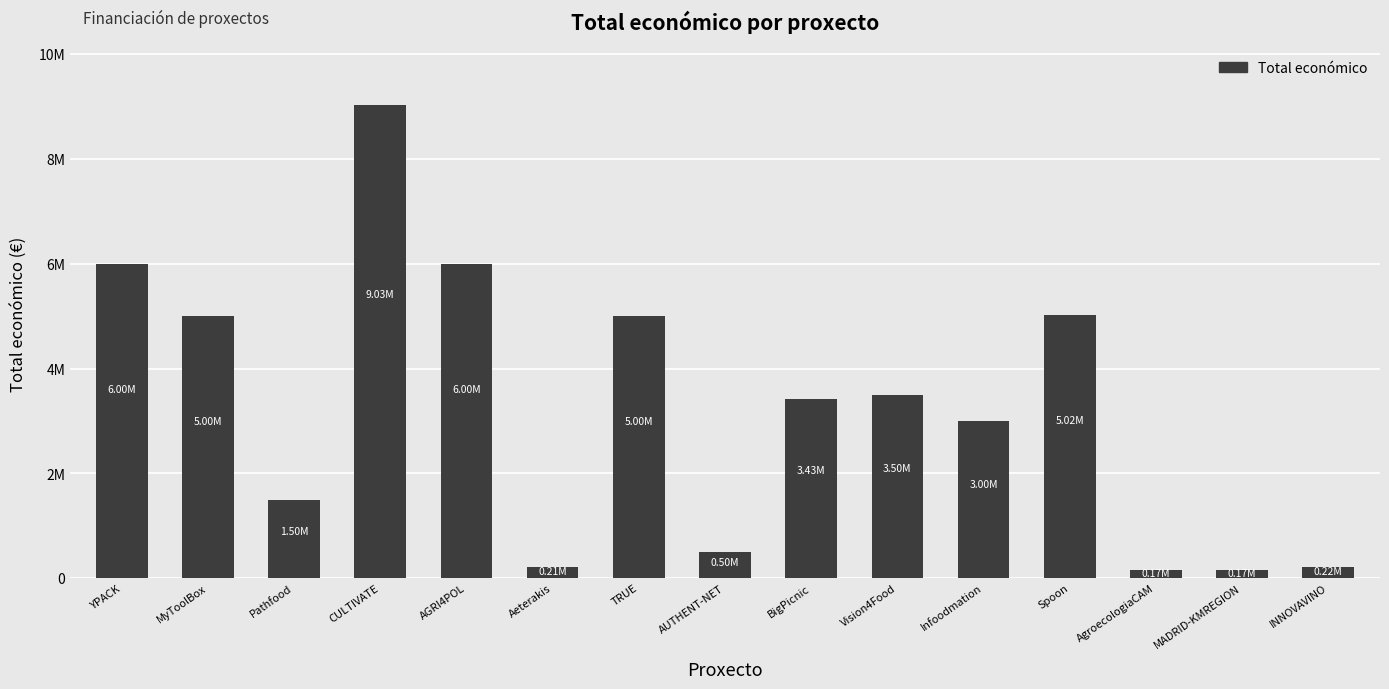

Which label corresponds to the largest value in the chart?

CULTIVATE